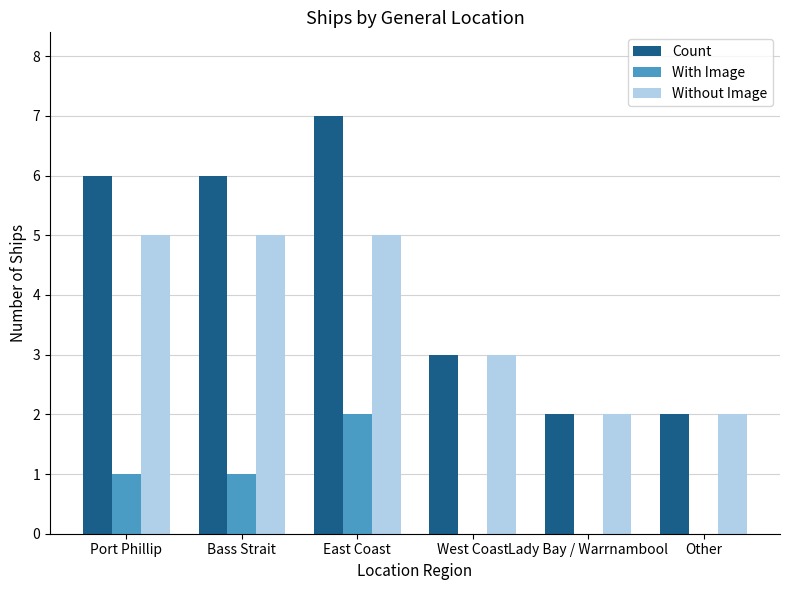

What are all the series names shown in the legend?

Count, With Image, Without Image